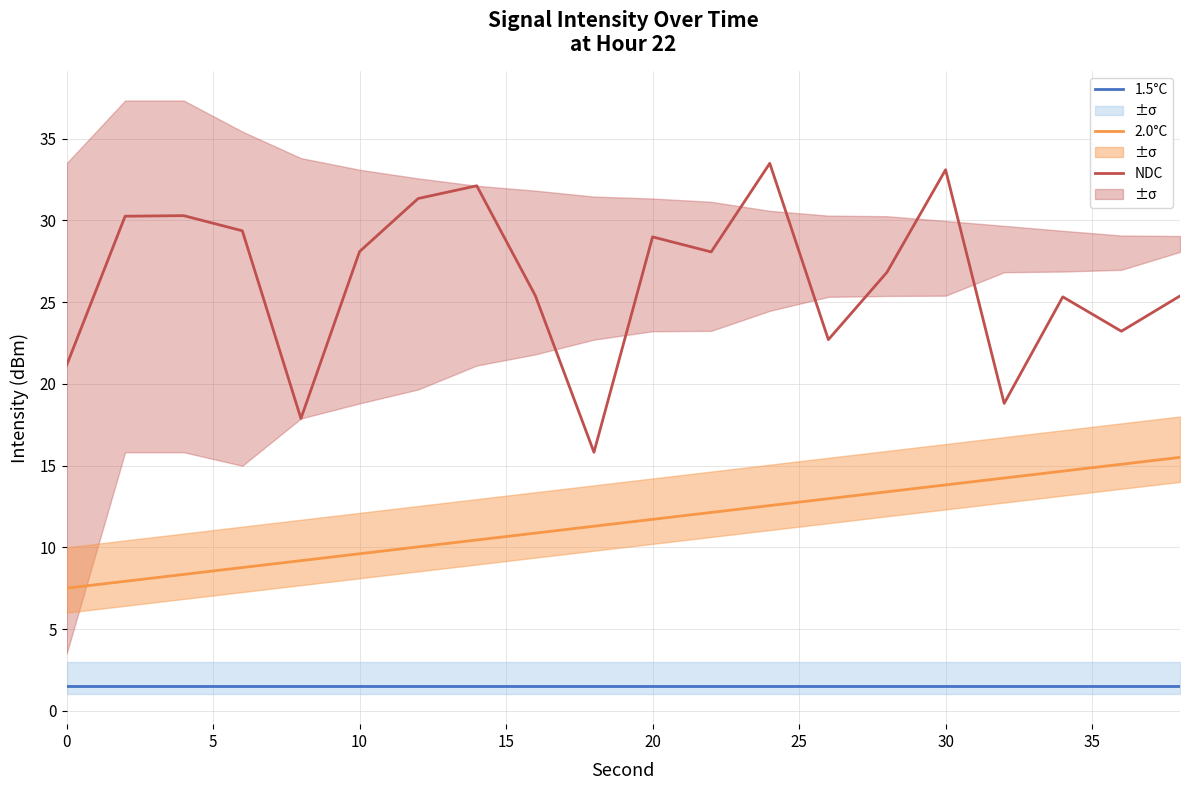

True or false: 2.0°C and NDC cross at least once.

False